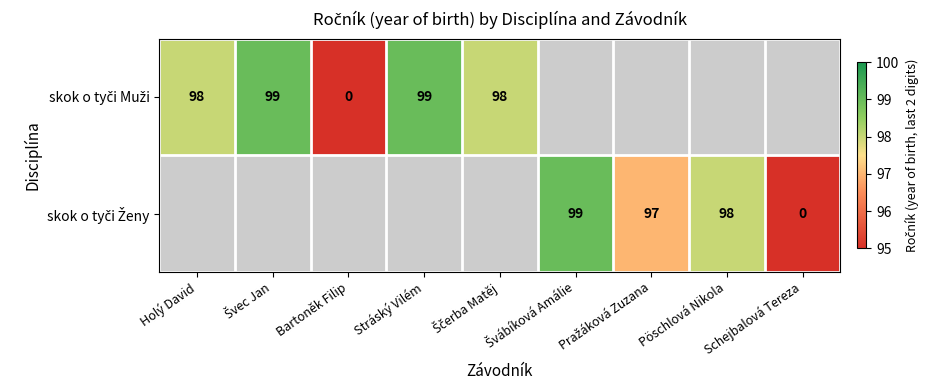

How many categories are shown in the chart?

9